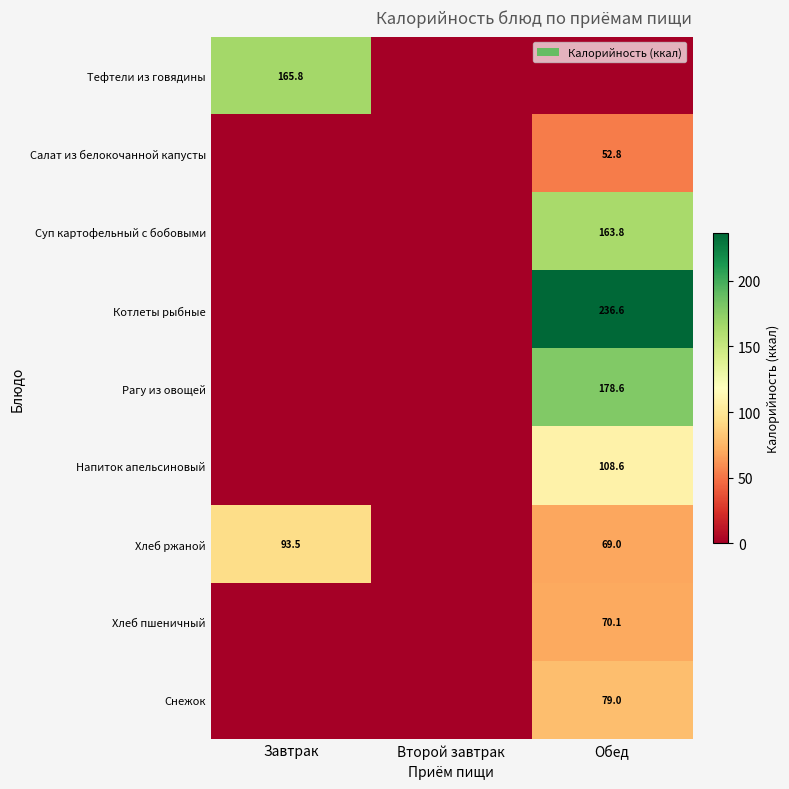

The value of Снежок at Второй завтрак is 33.8. True or false?

False